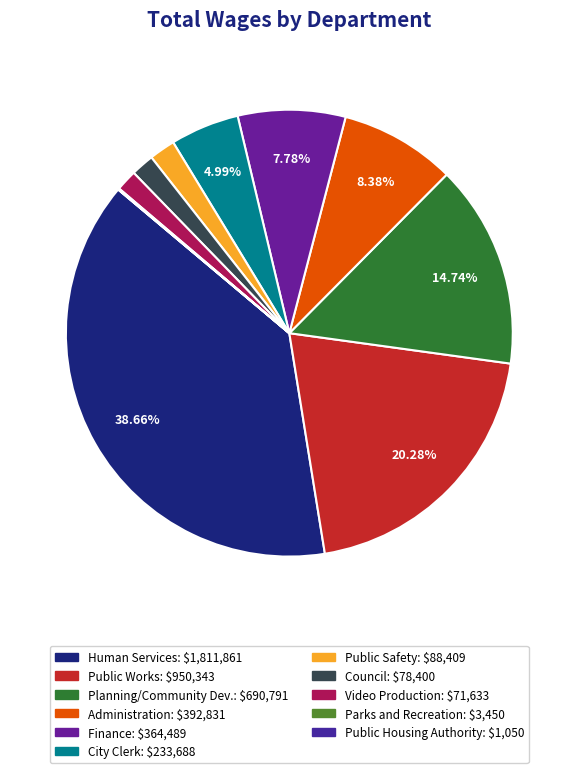

What is the total percentage of Parks and Recreation and City Clerk?

5.1%